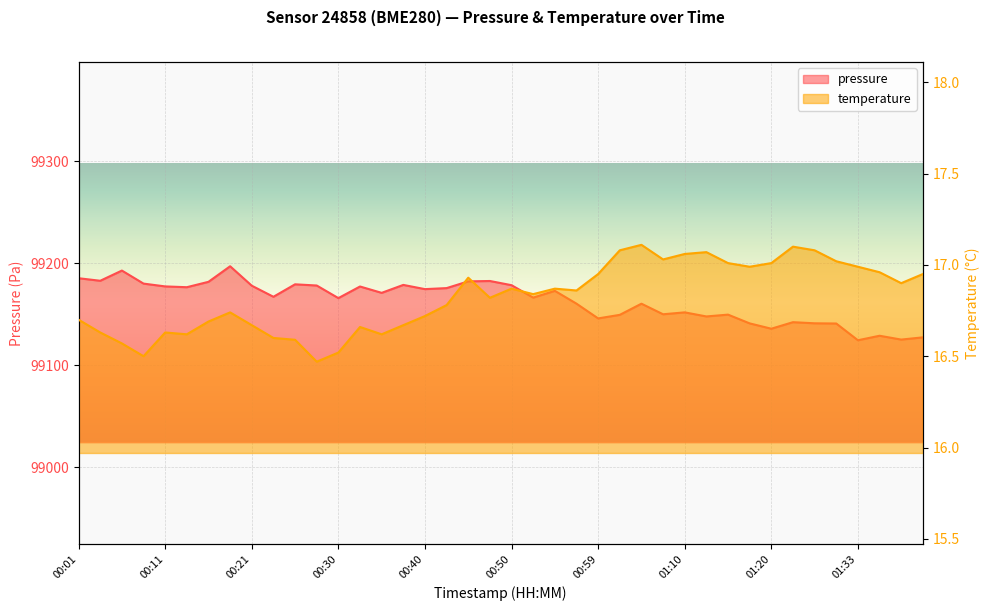

What is the highest value of the pressure series?

99197.2